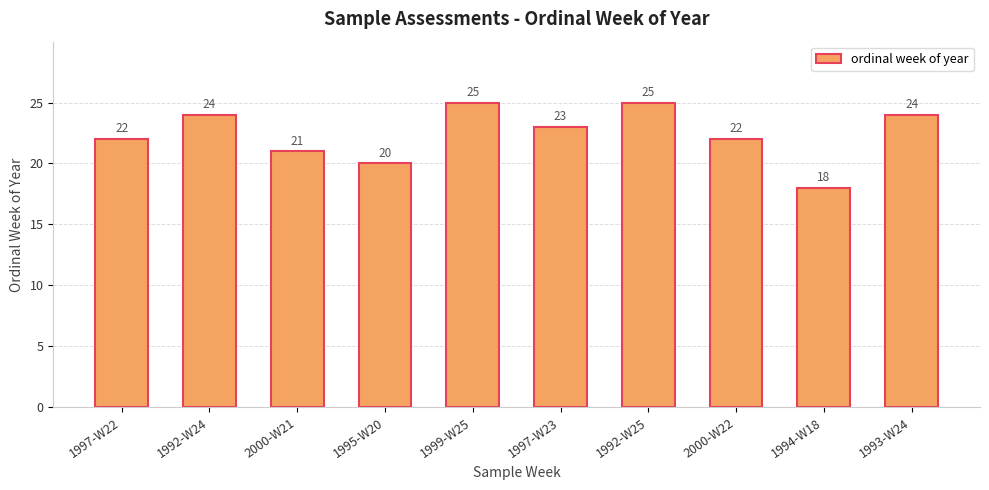

How many values are below 23?

5